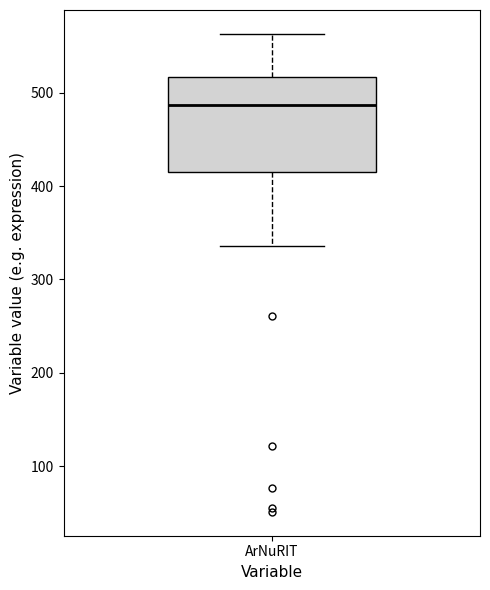

Transcribe this box plot: give where the median line is, the range the box spans, and where the two whiskers end, as read against the y-axis. The values are not printed on the chart, so give them approximately, as read against the axis.

median 490, box 410 to 520, whiskers 340 to 560